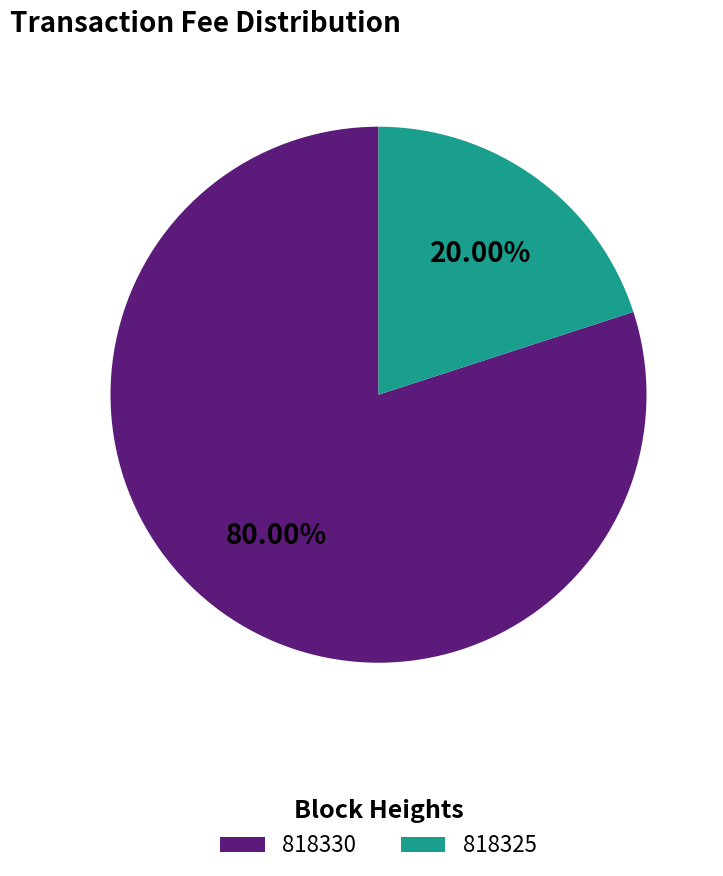

What is the total percentage of 818325 and 818330?

100.0%